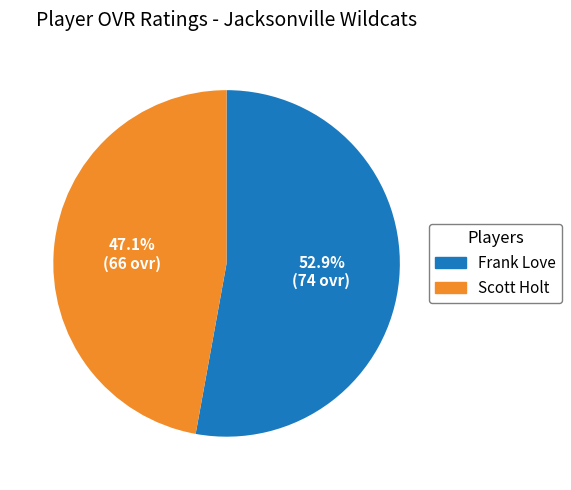

To the nearest percent, what portion does Scott Holt represent?

47%